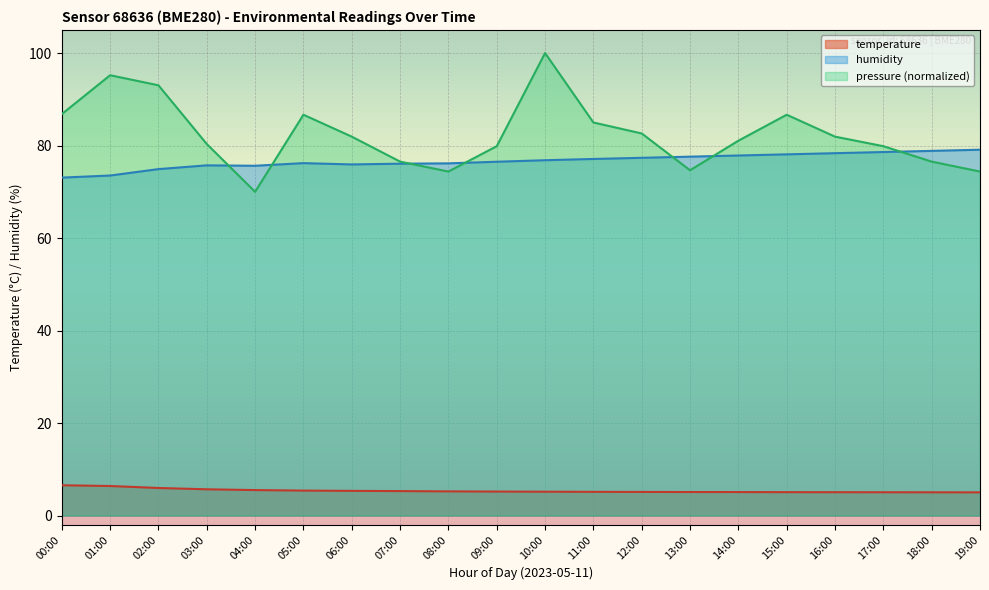

True or false: temperature and pressure cross at least once.

False